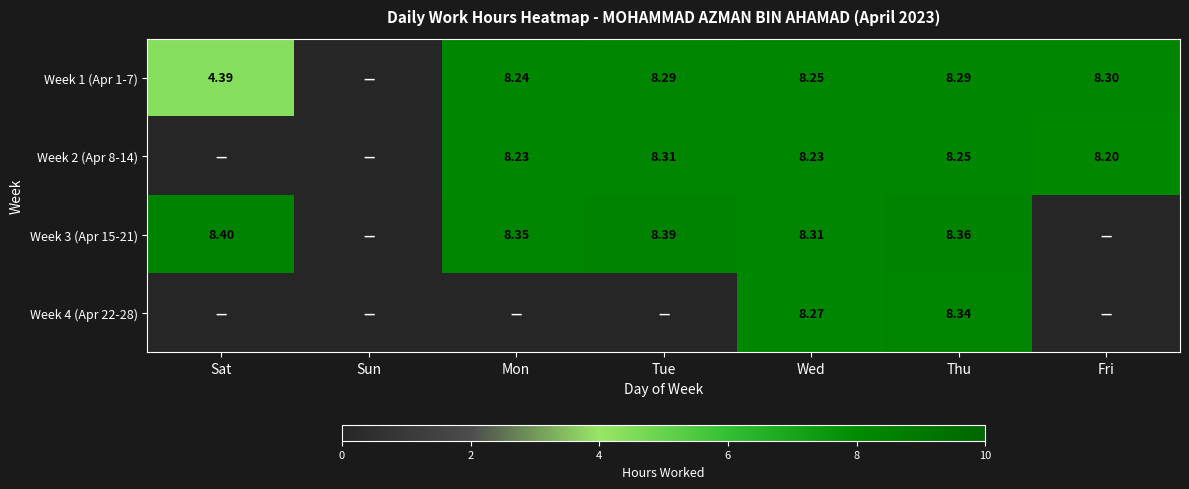

Is the value of Week 2 (Apr 8-14) at Tue greater than the value of Week 4 (Apr 22-28) at Thu?

No